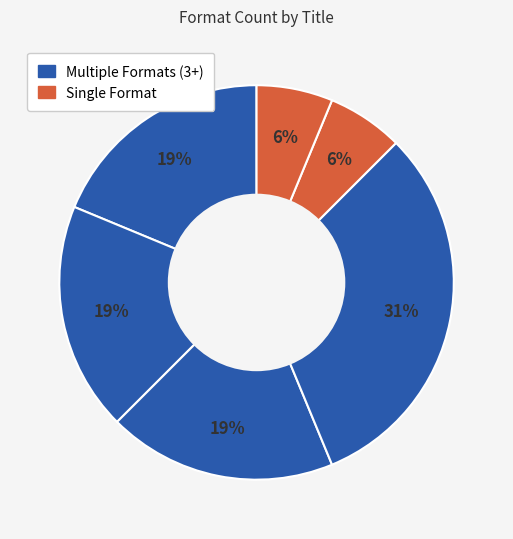

How many slices are in this pie chart?

6